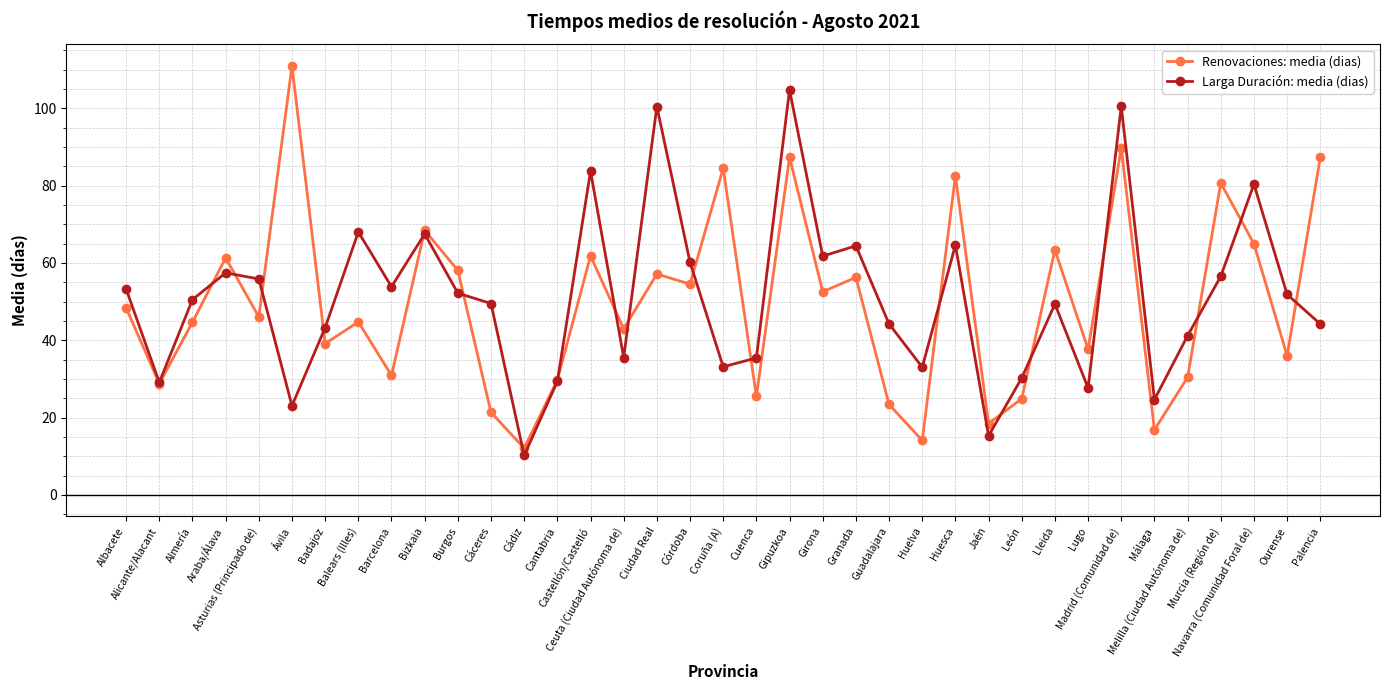

Which series has the largest range (max minus min)?

Renovaciones: media (dias)